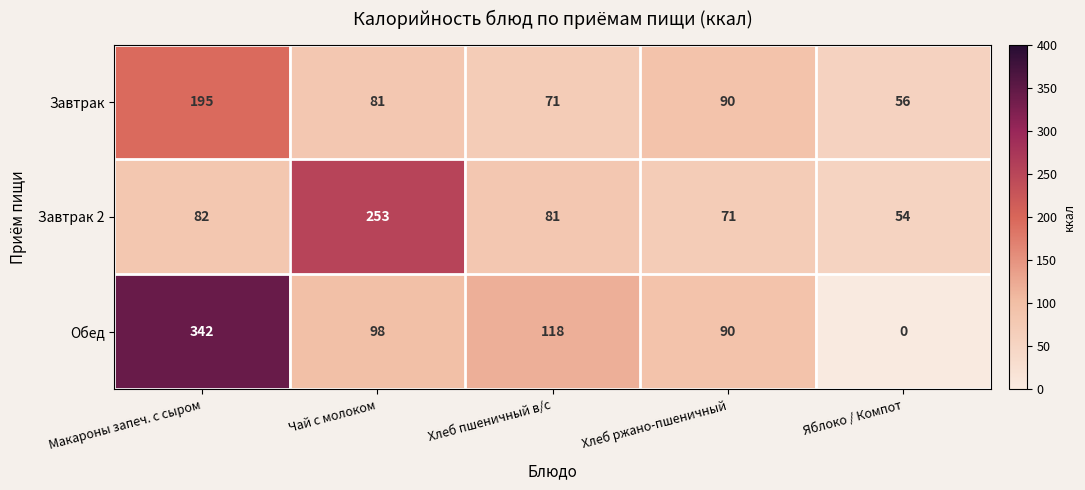

Which series has the widest spread of values?

Обед